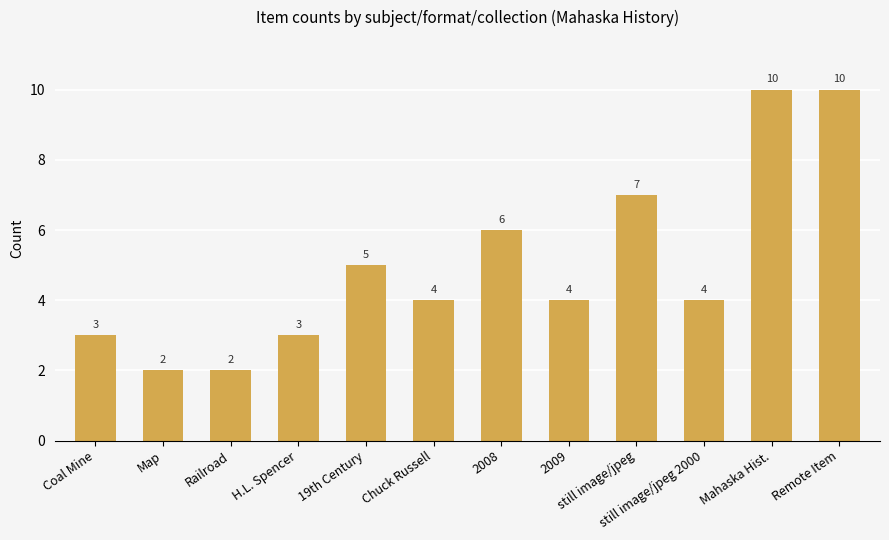

What is the ratio of the value at 19th Century to the value at Remote Item?

0.5